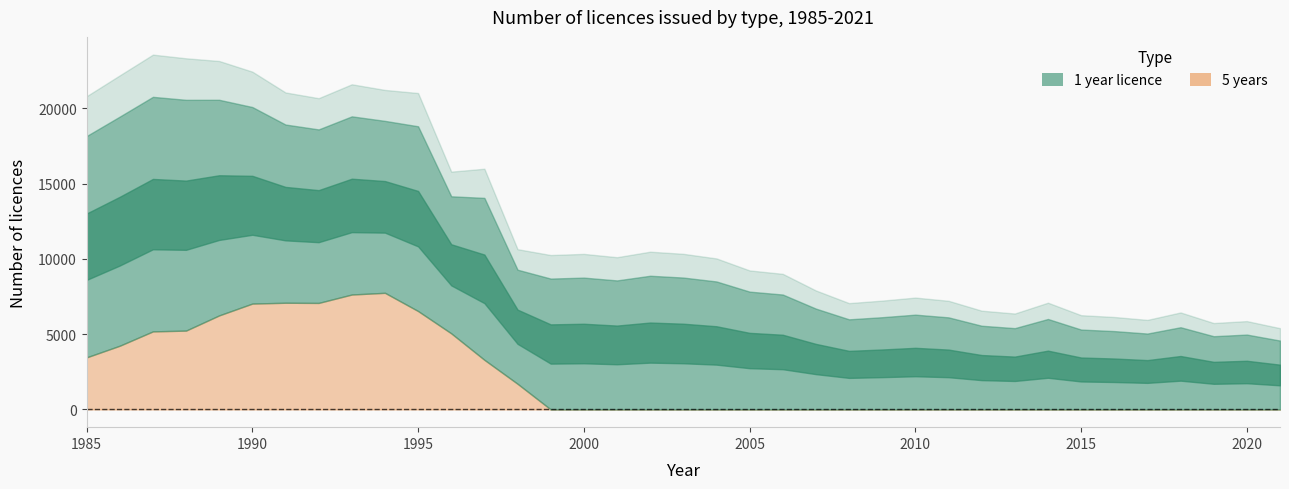

Reading left to right, what are all the values shown in this chart?

1 year licence: 1985=14709	1986=15228	1987=15588	1988=15337	1989=14328	1990=13062	1991=11844	1992=11532	1993=11841	1994=11427	1995=12280	1996=9108	1997=10763	1998=7581	1999=8696	2000=8760	2001=8574	2002=8884	2003=8764	2004=8505	2005=7829	2006=7636	2007=6700	2008=5988	2009=6129	2010=6299	2011=6119	2012=5562	2013=5402	2014=6011	2015=5308	2016=5206	2017=5043	2018=5462	2019=4866	2020=4975	2021=4577
5 years: 1985=3459	1986=4233	1987=5186	1988=5239	1989=6250	1990=7035	1991=7090	1992=7078	1993=7637	1994=7750	1995=6538	1996=5056	1997=3296	1998=1705	1999=0	2000=0	2001=0	2002=0	2003=0	2004=0	2005=0	2006=0	2007=0	2008=0	2009=0	2010=0	2011=0	2012=0	2013=0	2014=0	2015=0	2016=0	2017=0	2018=0	2019=0	2020=0	2021=0